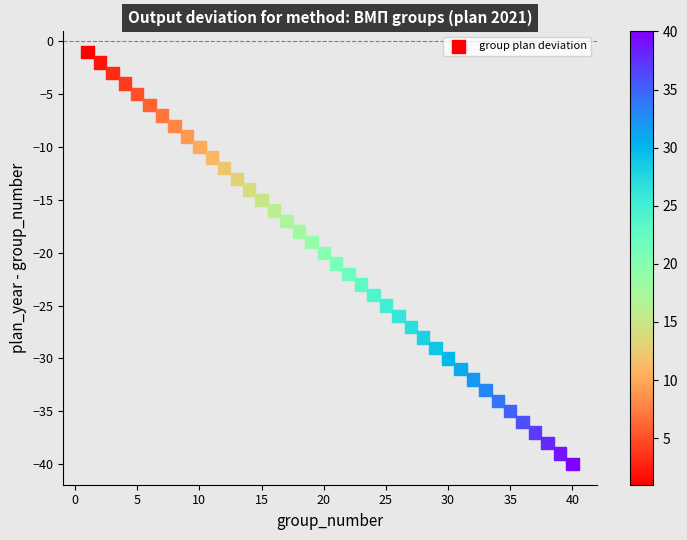

What is the range of X values (max minus min)?

39